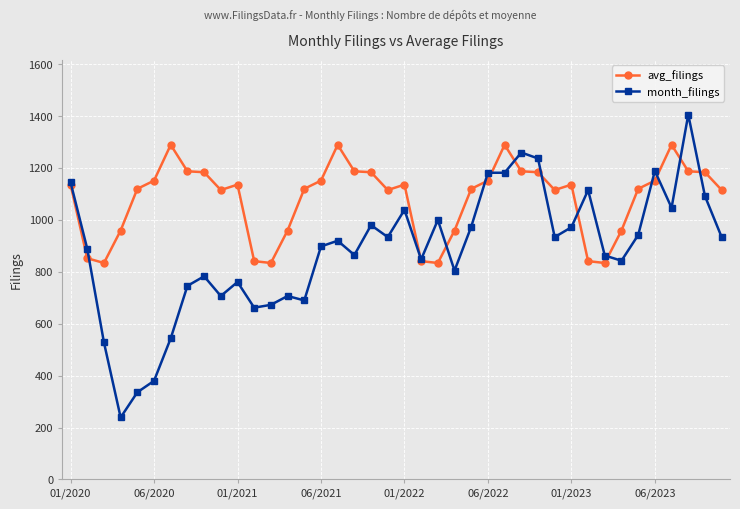

True or false: month_filings has more than 0 points higher than both neighbors.

True